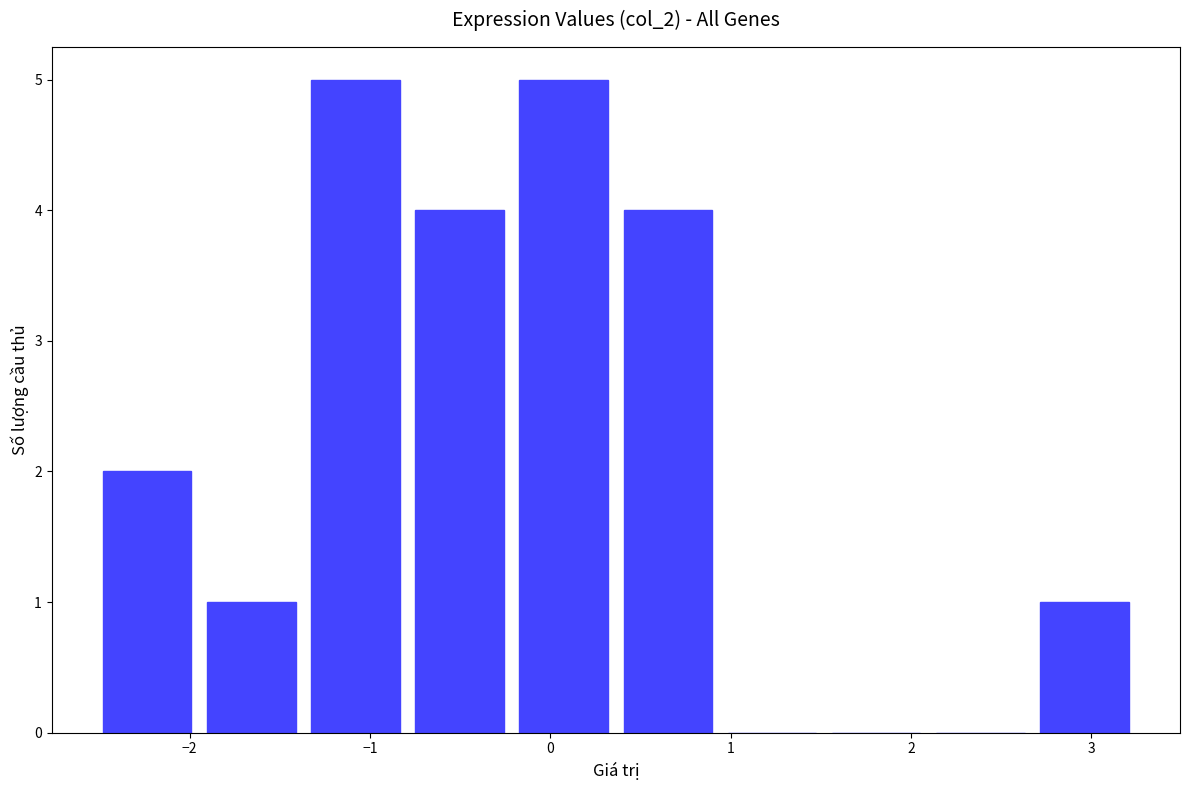

Reading left to right, transcribe this chart: for each bar, give the range it covers on the x-axis and its height. Neither the bar edges nor the heights are printed on the chart, so give them approximately, as read against the axes.

-2.5 to -1.9: 2
-1.9 to -1.4: 1
-1.4 to -0.8: 5
-0.8 to -0.2: 4
-0.2 to 0.4: 5
0.4 to 0.9: 4
0.9 to 1.5: 0
1.5 to 2.1: 0
2.1 to 2.7: 0
2.7 to 3.3: 1